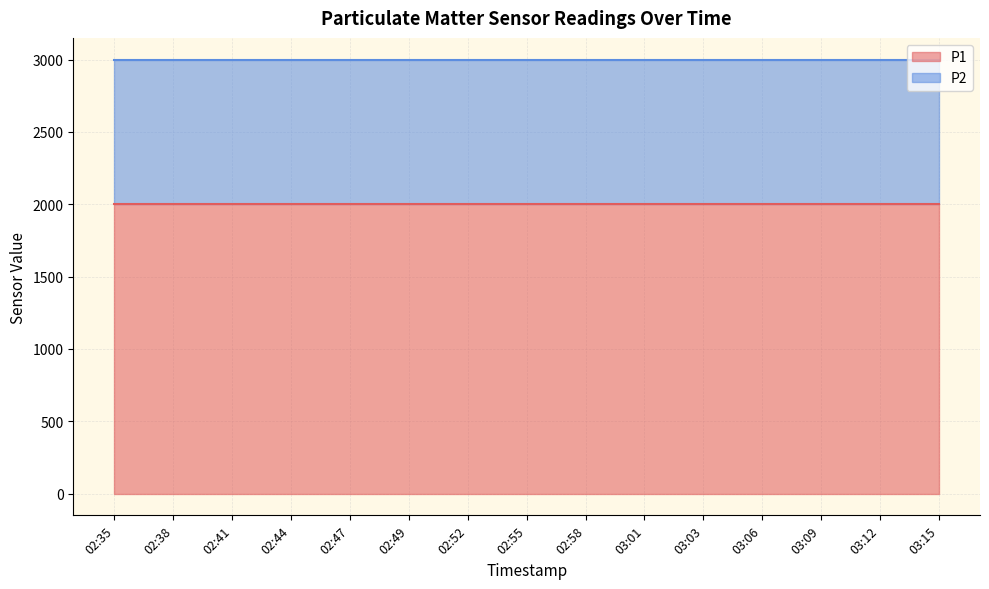

Which has a higher value, 03:15 or 02:35?

03:15